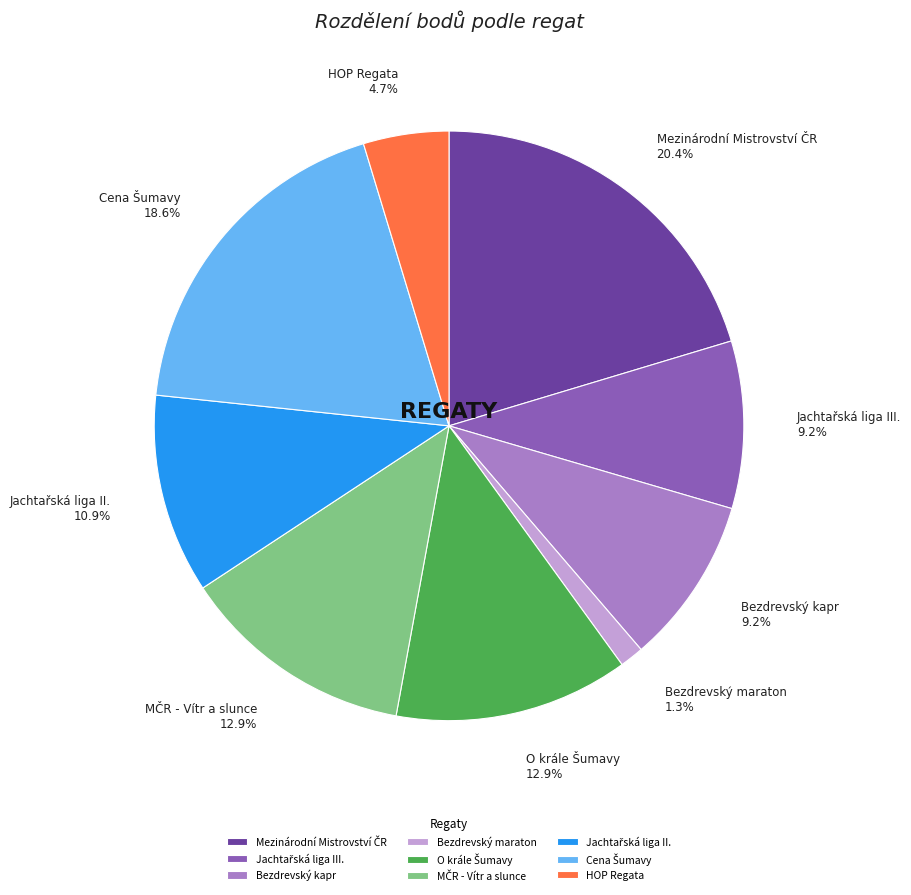

Which slice is the smallest?

Bezdrevský maraton